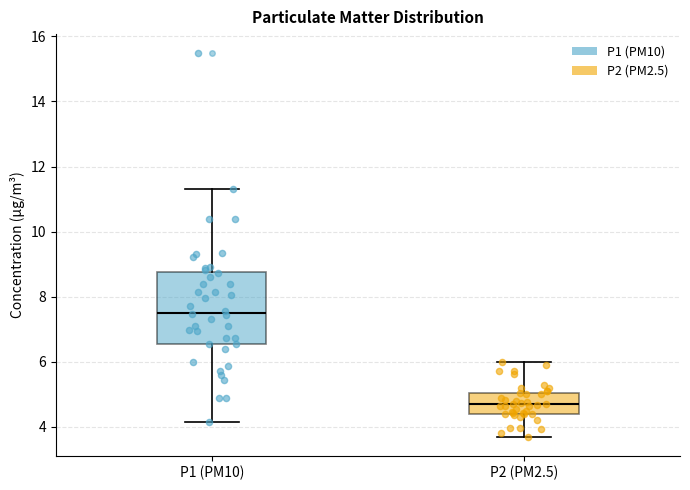

Reading left to right, read every box against the y-axis: the position of its median line, the range the box covers, and the ends of its whiskers. The values are not printed on the chart, so give them approximately, as read against the axis.

P1 (PM10): median 7.6, box 6.6 to 8.8, whiskers 4.2 to 11.4
P2 (PM2.5): median 4.6, box 4.4 to 5.0, whiskers 3.8 to 6.0